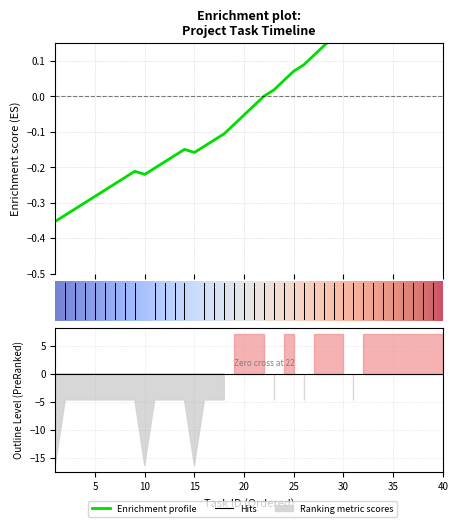

Read the value at 32.

0.2